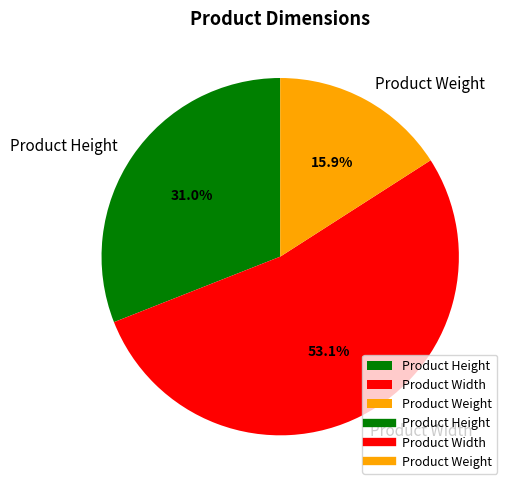

How many slices are in this pie chart?

3